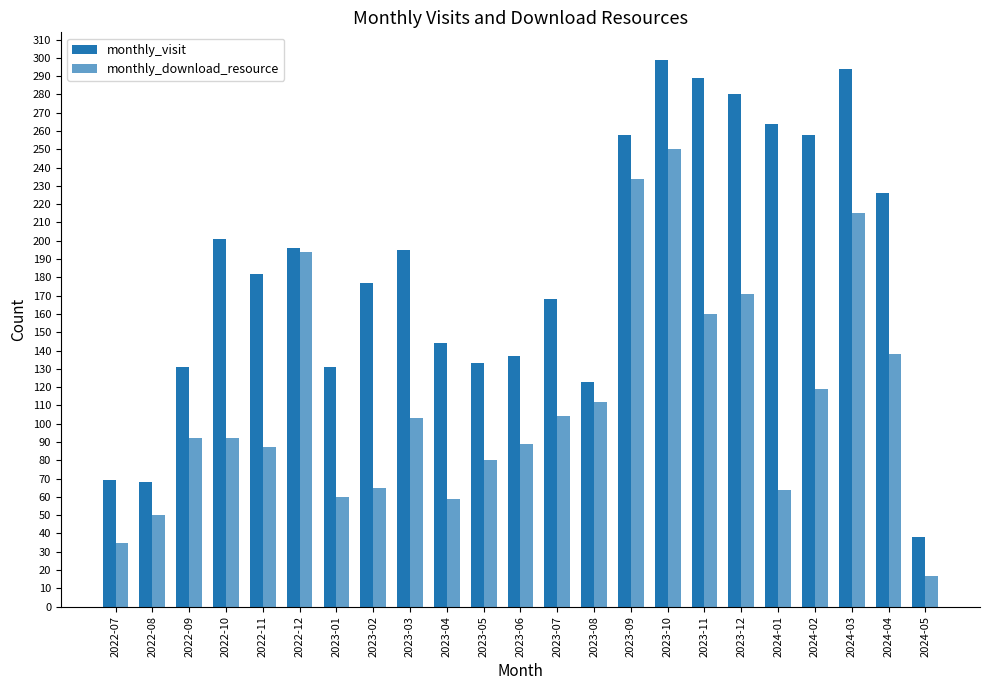

Reading left to right, list all the values displayed in this chart.

monthly_visit: 2022-07=69	2022-08=68	2022-09=131	2022-10=201	2022-11=182	2022-12=196	2023-01=131	2023-02=177	2023-03=195	2023-04=144	2023-05=133	2023-06=137	2023-07=168	2023-08=123	2023-09=258	2023-10=299	2023-11=289	2023-12=280	2024-01=264	2024-02=258	2024-03=294	2024-04=226	2024-05=38
monthly_download_resource: 2022-07=35	2022-08=50	2022-09=92	2022-10=92	2022-11=87	2022-12=194	2023-01=60	2023-02=65	2023-03=103	2023-04=59	2023-05=80	2023-06=89	2023-07=104	2023-08=112	2023-09=234	2023-10=250	2023-11=160	2023-12=171	2024-01=64	2024-02=119	2024-03=215	2024-04=138	2024-05=17